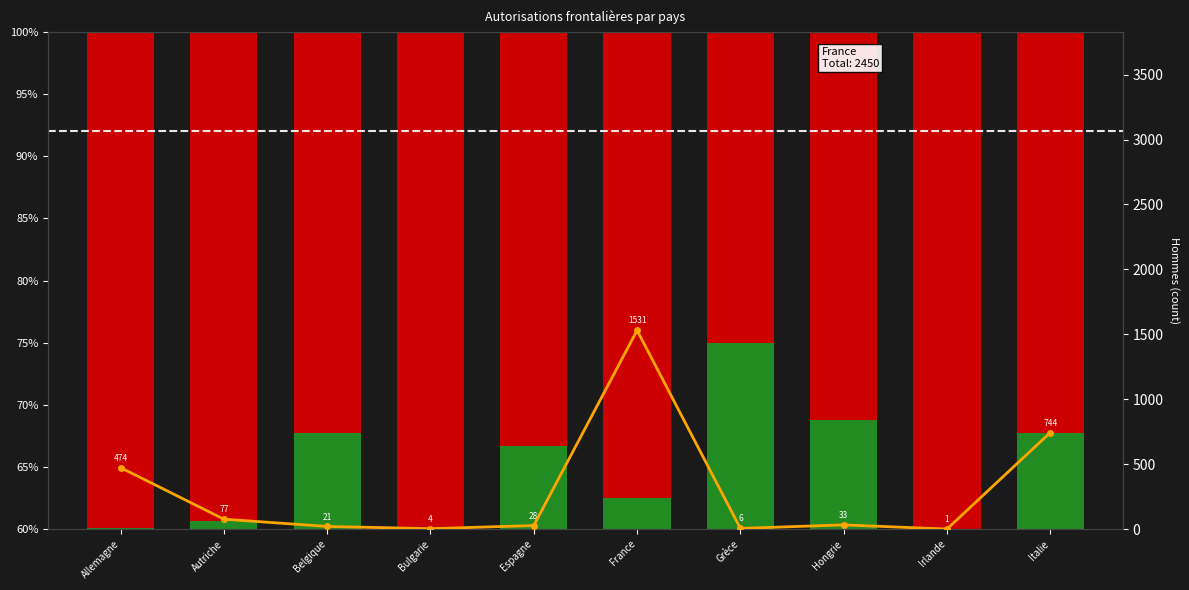

Is the value of Hommes count at Hongrie greater than the value of Hommes at Belgique?

No